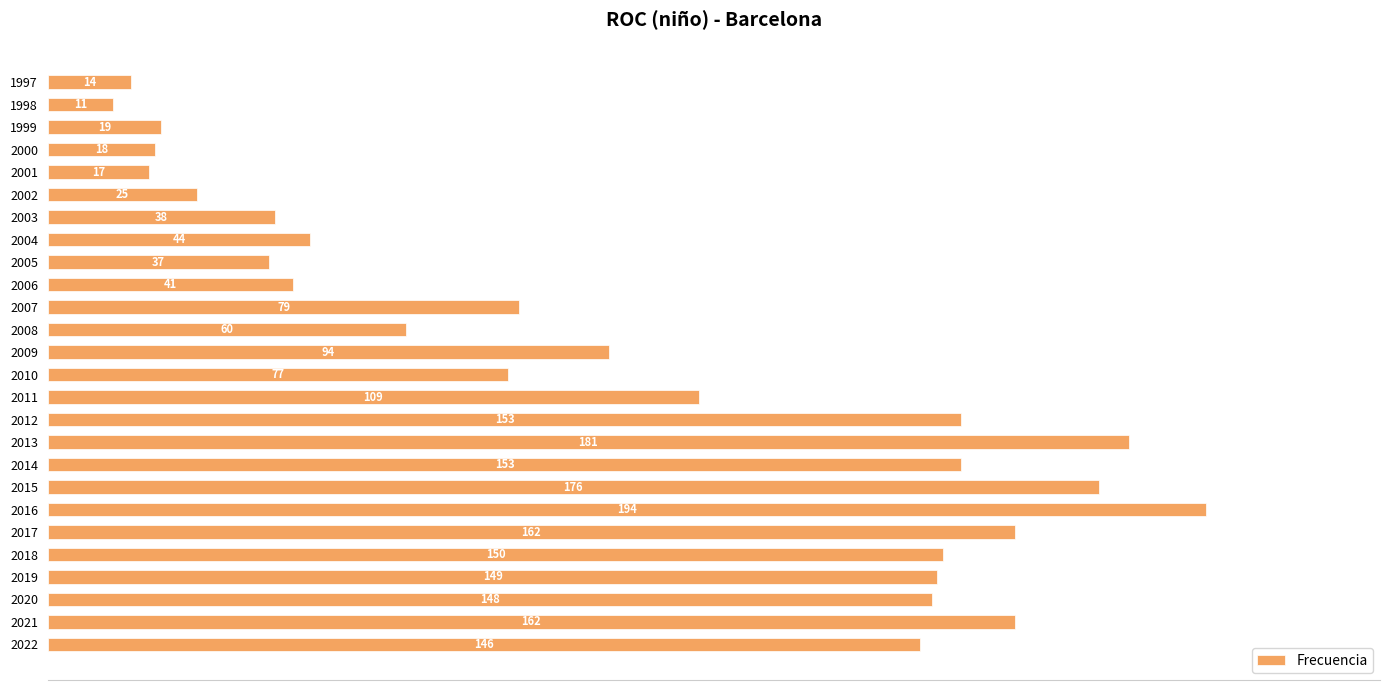

The chart shows a value of 79 at 2007. True or false?

True